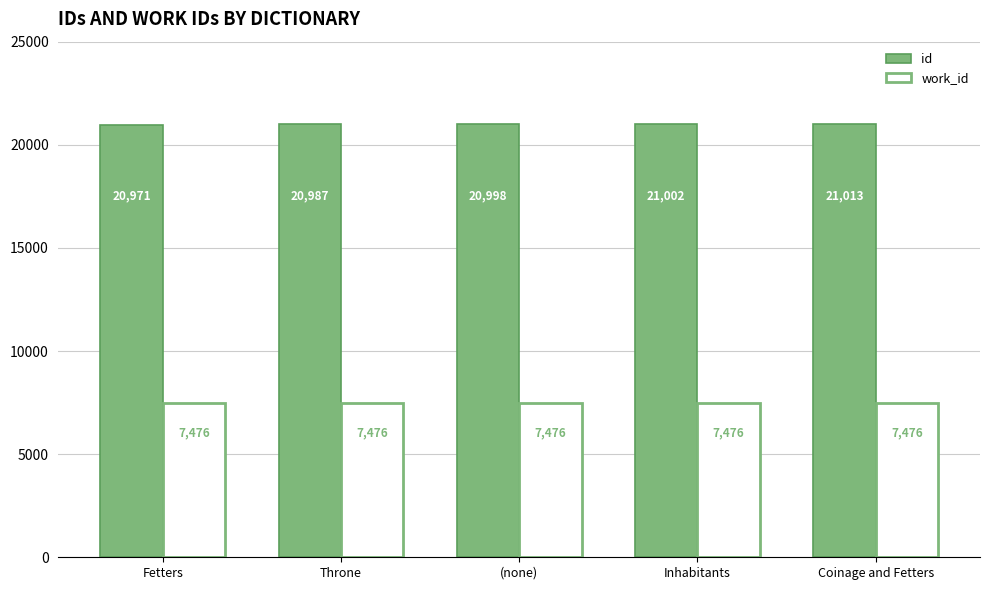

What is the sum of all id values?

104971.8